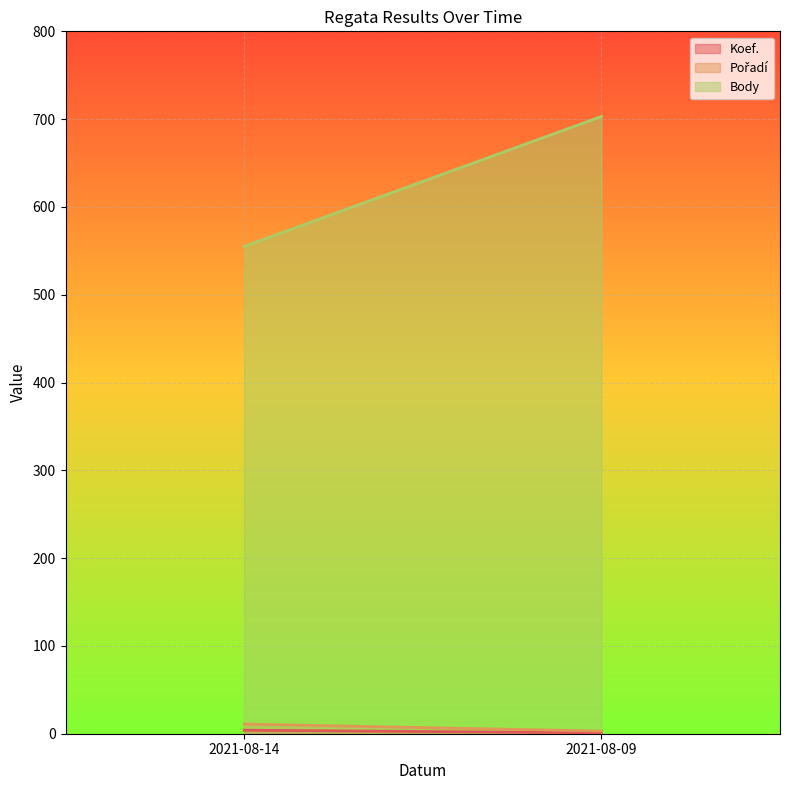

How many lines are shown in the chart?

3